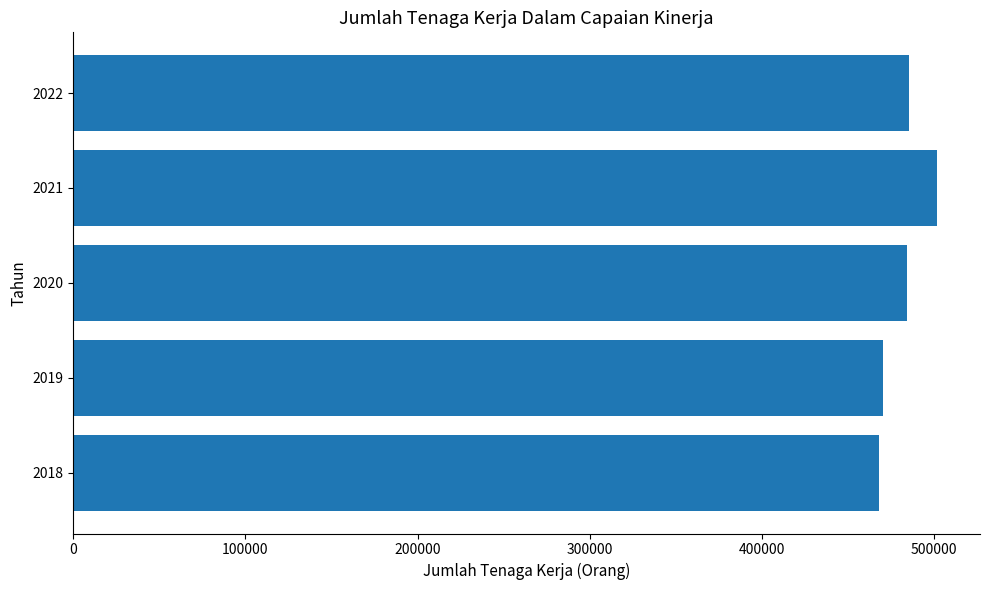

What is the difference between the second highest and minimum values?

16919